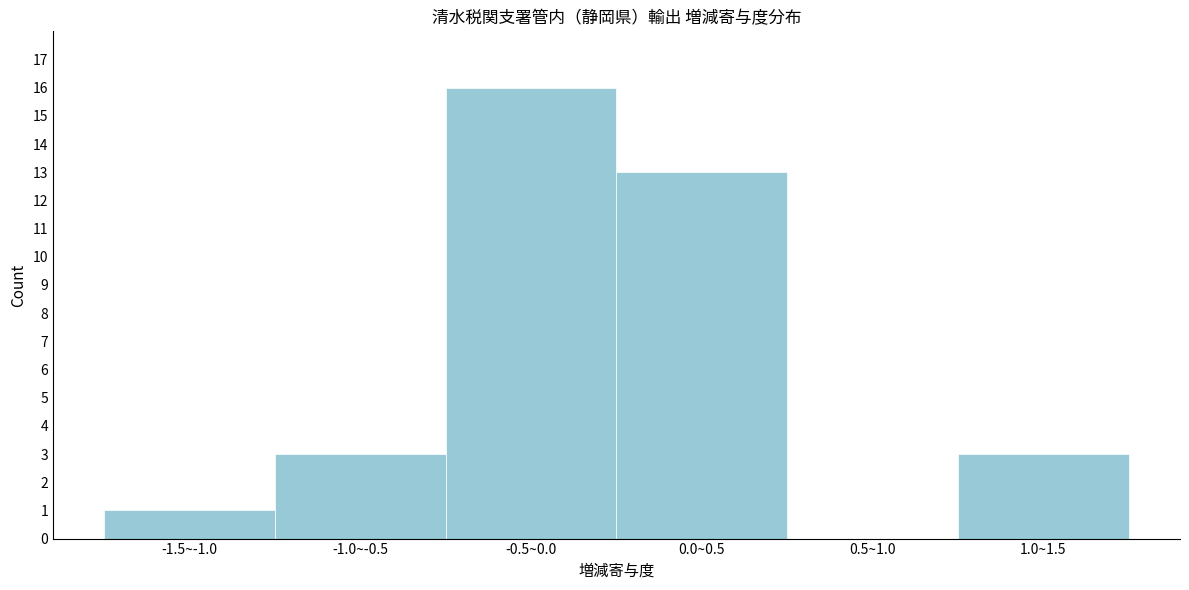

Reading left to right, extract all data points from this chart.

-1.5~-1.0=1	-1.0~-0.5=3	-0.5~0.0=16	0.0~0.5=13	0.5~1.0=0	1.0~1.5=3